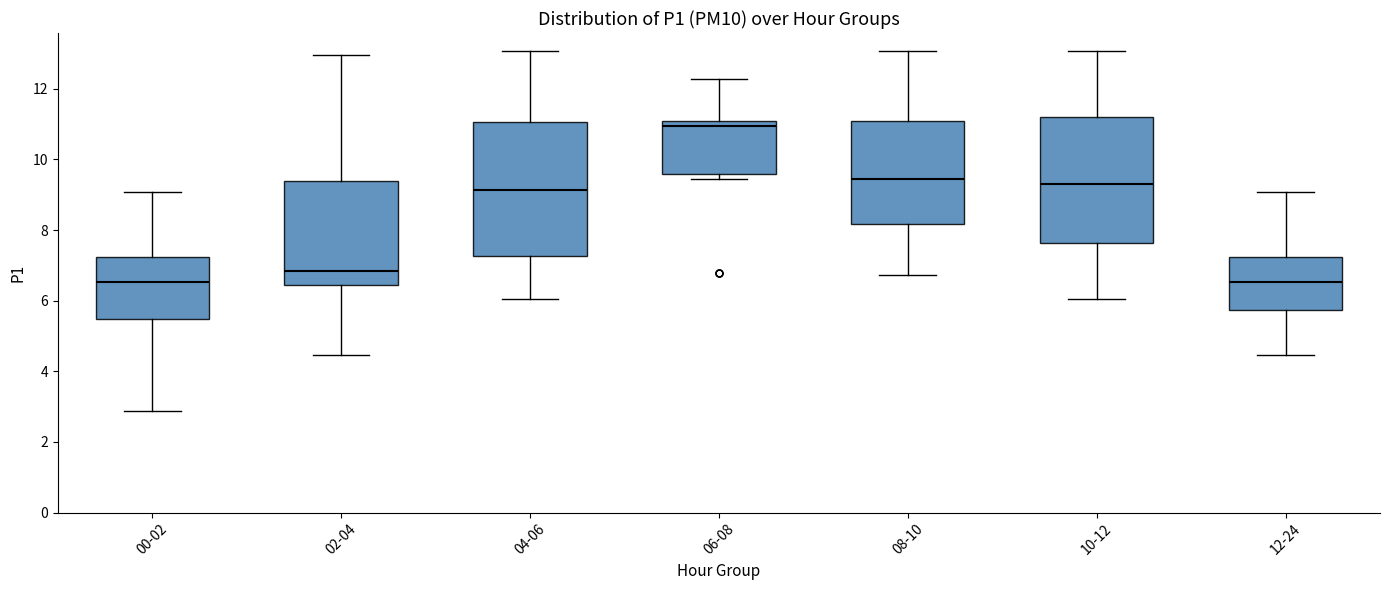

Reading left to right, transcribe this box plot: for each box, give where its median line is, the range the box spans, and where its two whiskers end, as read against the y-axis. The values are not printed on the chart, so give them approximately, as read against the axis.

00-02: median 6.6, box 5.4 to 7.2, whiskers 2.8 to 9.0
02-04: median 6.8, box 6.4 to 9.4, whiskers 4.4 to 13.0
04-06: median 9.2, box 7.2 to 11.0, whiskers 6.0 to 13.0
06-08: median 11.0 (just below the box's upper edge), box 9.6 to 11.0, whiskers 9.4 to 12.2
08-10: median 9.4, box 8.2 to 11.0, whiskers 6.8 to 13.0
10-12: median 9.4, box 7.6 to 11.2, whiskers 6.0 to 13.0
12-24: median 6.6, box 5.8 to 7.2, whiskers 4.4 to 9.0